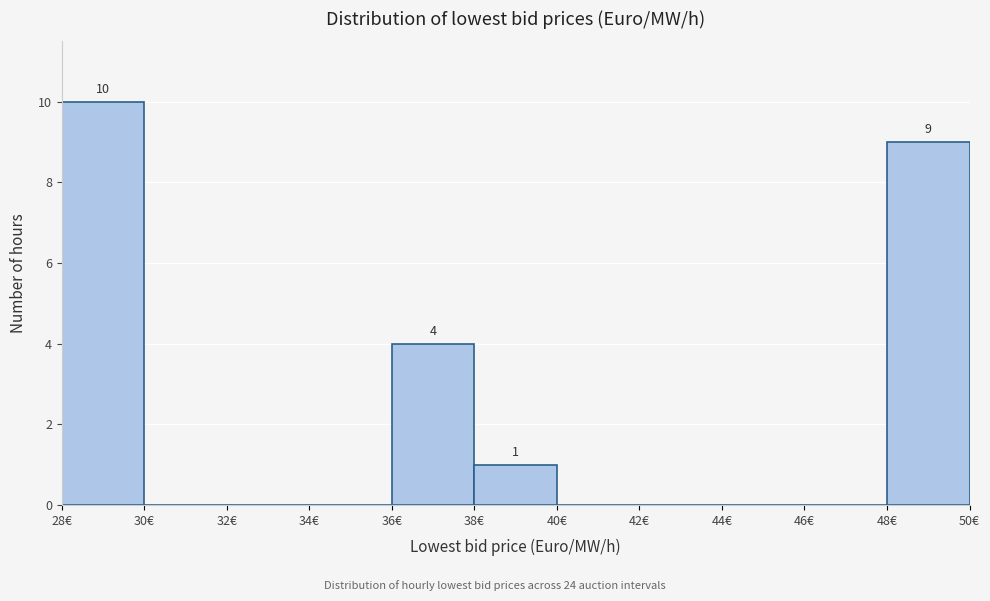

Over which range of the x-axis is the bar tallest?

28 to 30